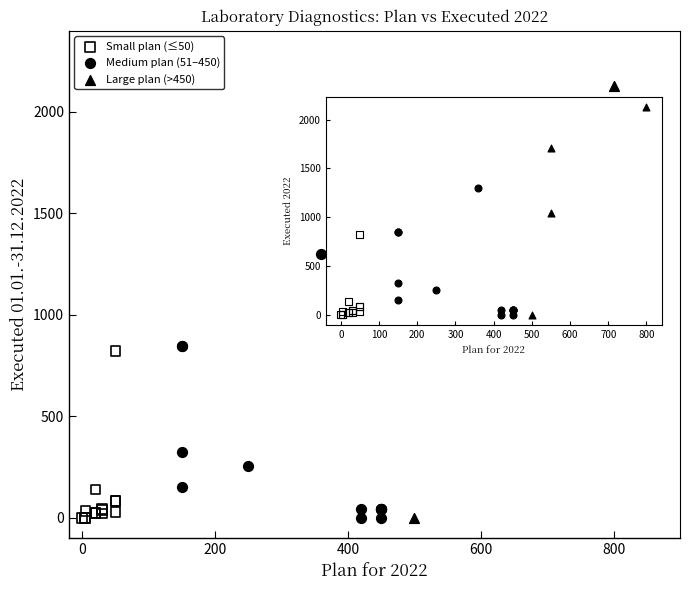

Which series reaches the maximum Y coordinate?

Large plan (>450)